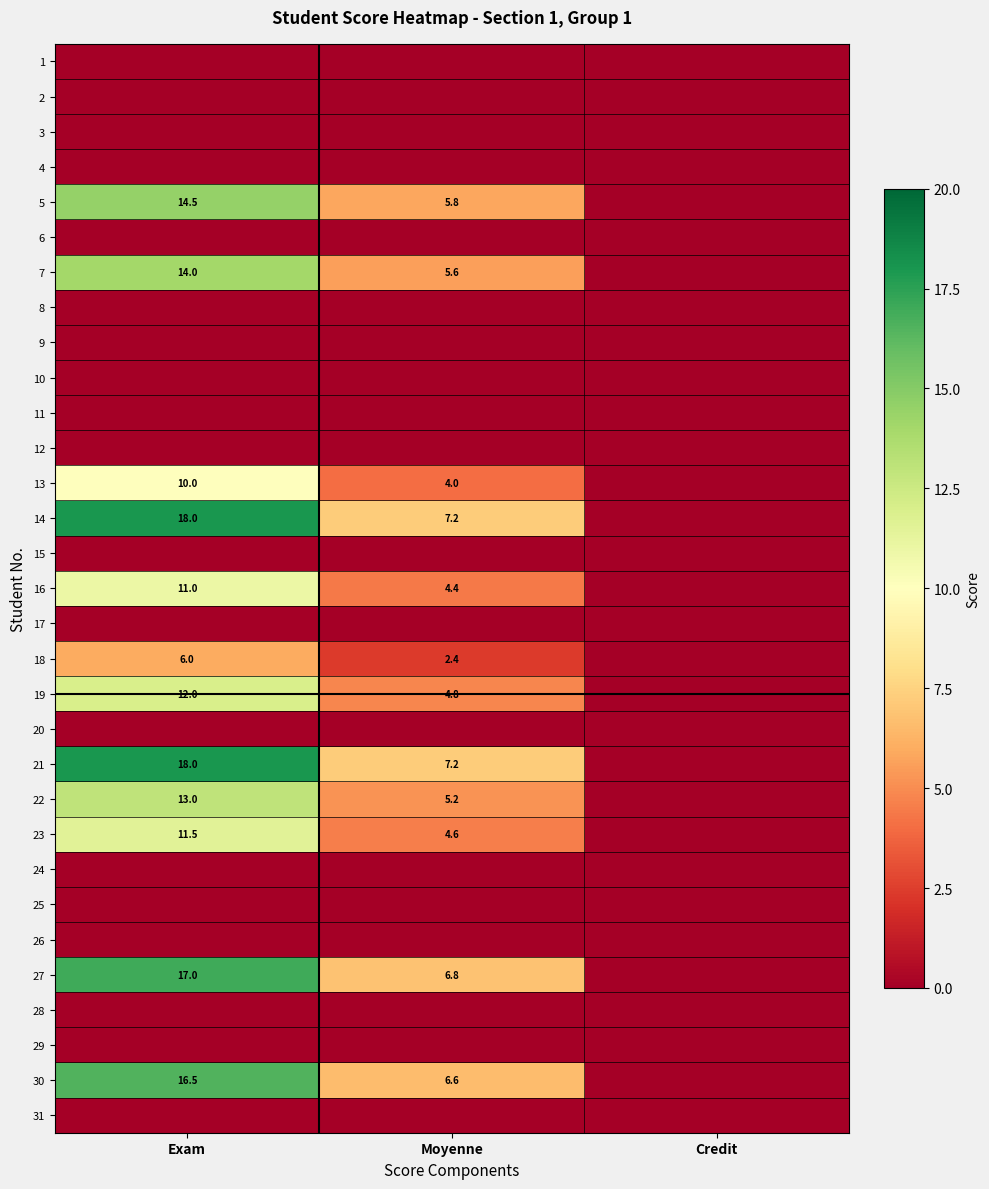

True or false: 13 has a value of 10.0 at Exam.

True